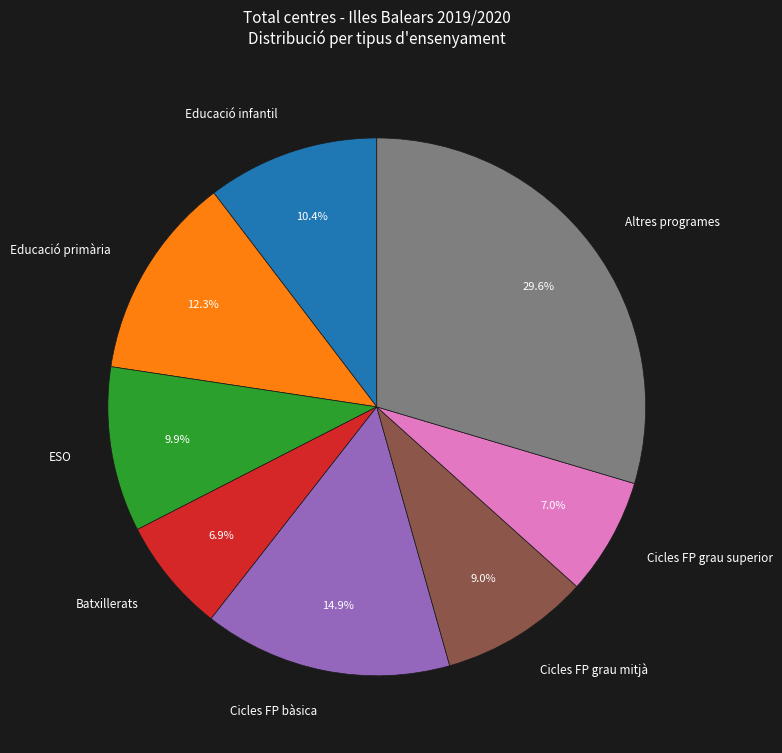

Which category has the biggest portion of the pie?

Altres programes